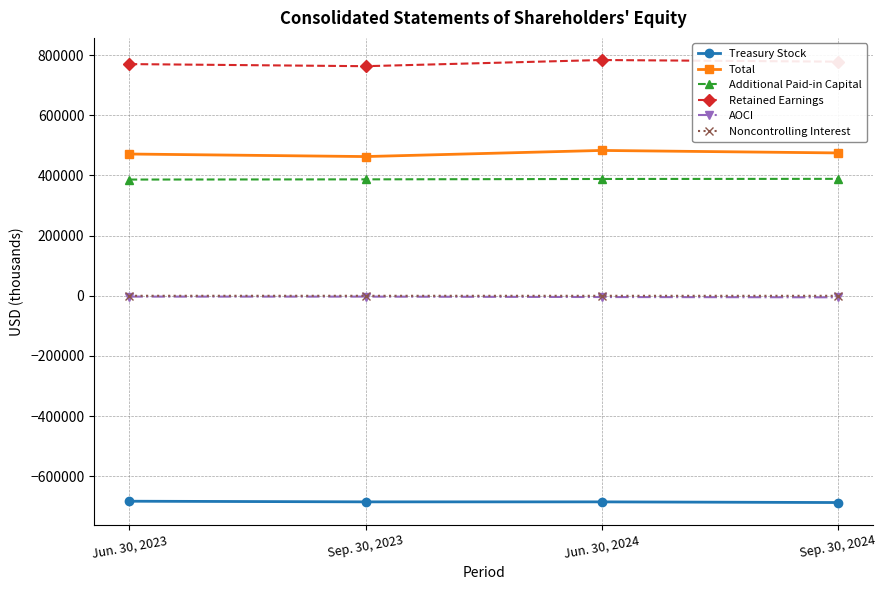

True or false: Retained Earnings and Additional Paid-in Capital intersect in this chart.

False